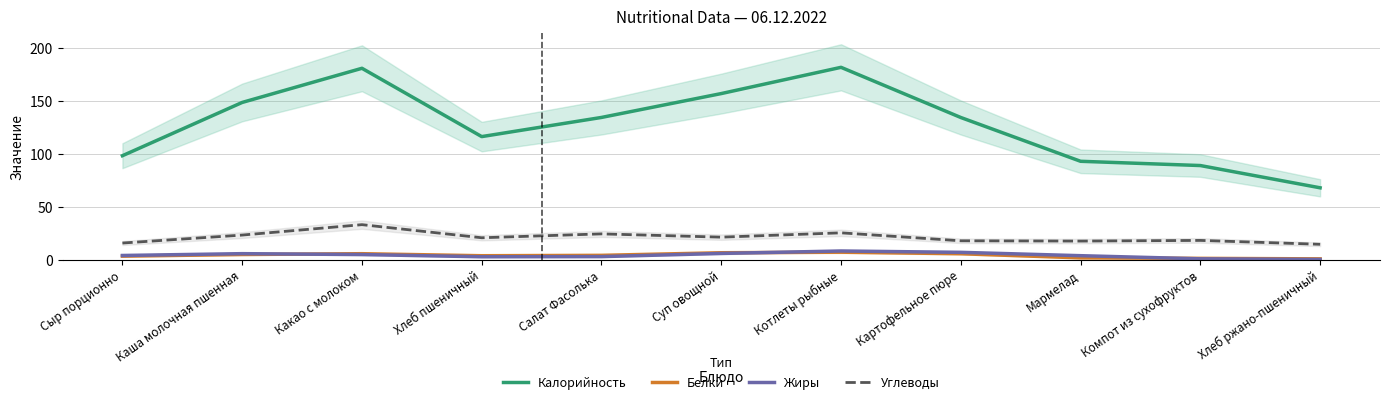

Rank the categories by Калорийность value from highest to lowest.

Котлеты рыбные, Какао с молоком, Суп овощной, Каша молочная пшенная, Салат Фасолька, Картофельное пюре, Хлеб пшеничный, Сыр порционно, Мармелад, Компот из сухофруктов, Хлеб ржано-пшеничный